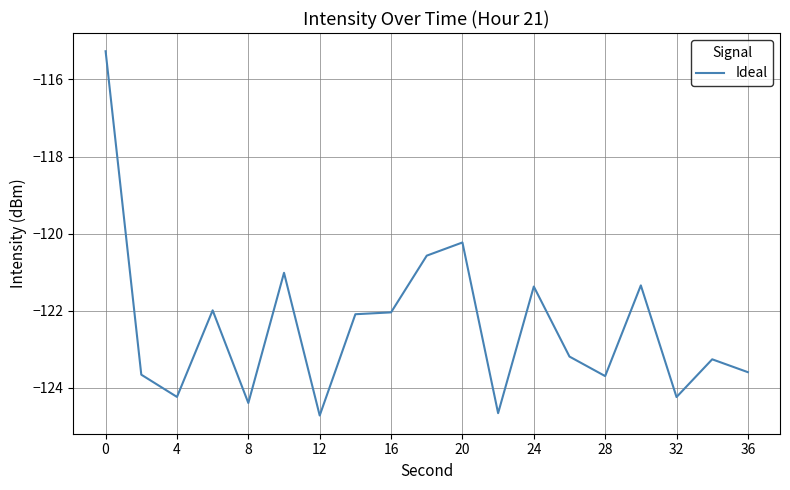

What is the difference between the maximum and minimum values?

9.4